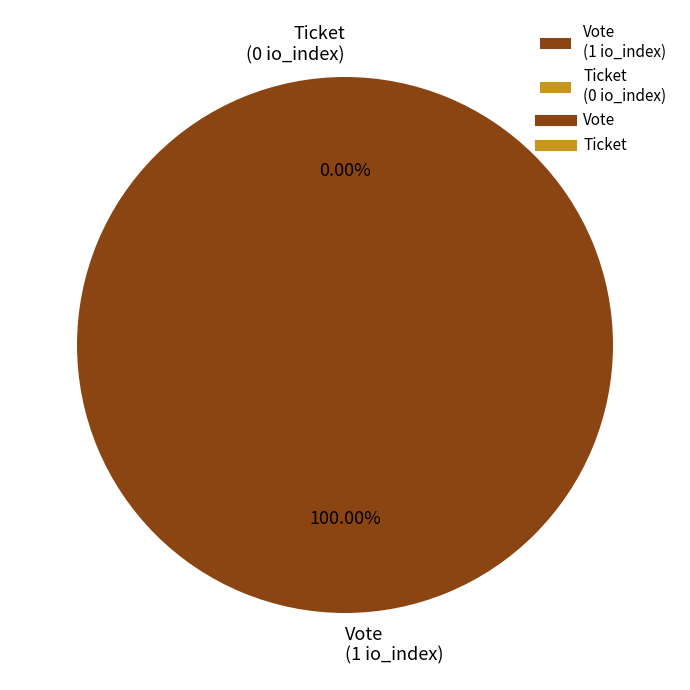

Between Vote (io_index=1) and Ticket (io_index=0), which is larger?

Vote (io_index=1)